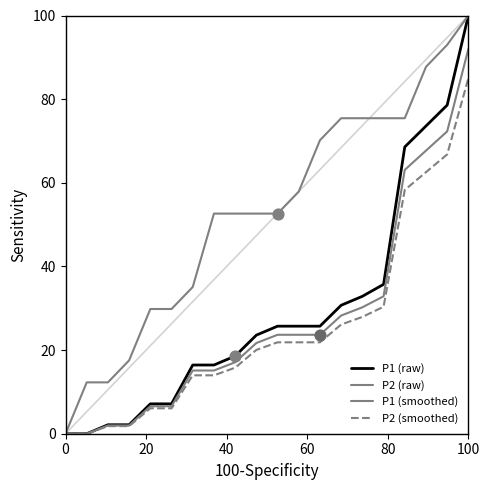

What are all the series names shown in the legend?

P1 (raw), P2 (raw), P1 (smoothed), P2 (smoothed)